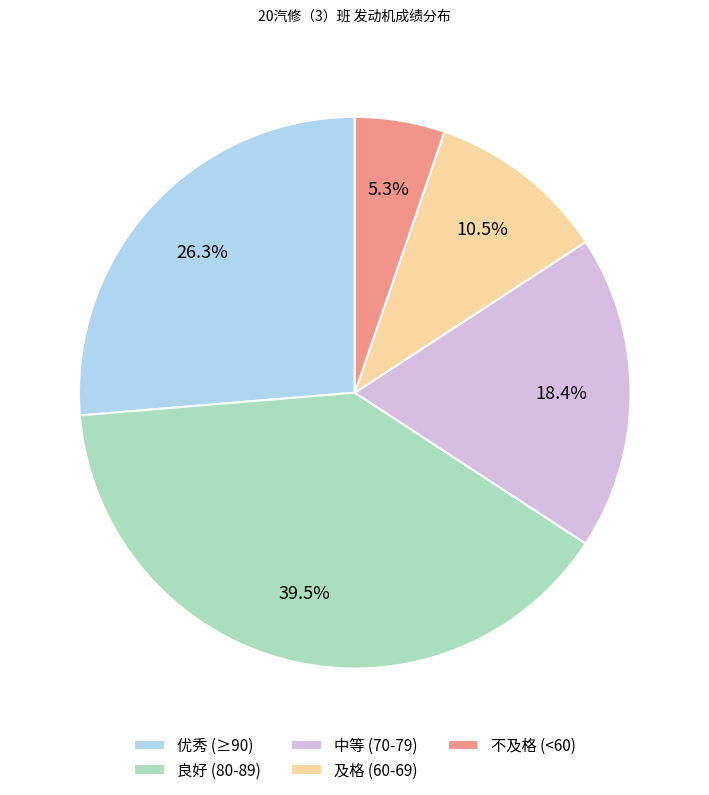

Combined, do 良好 (80-89) and 中等 (70-79) account for over 50%?

Yes